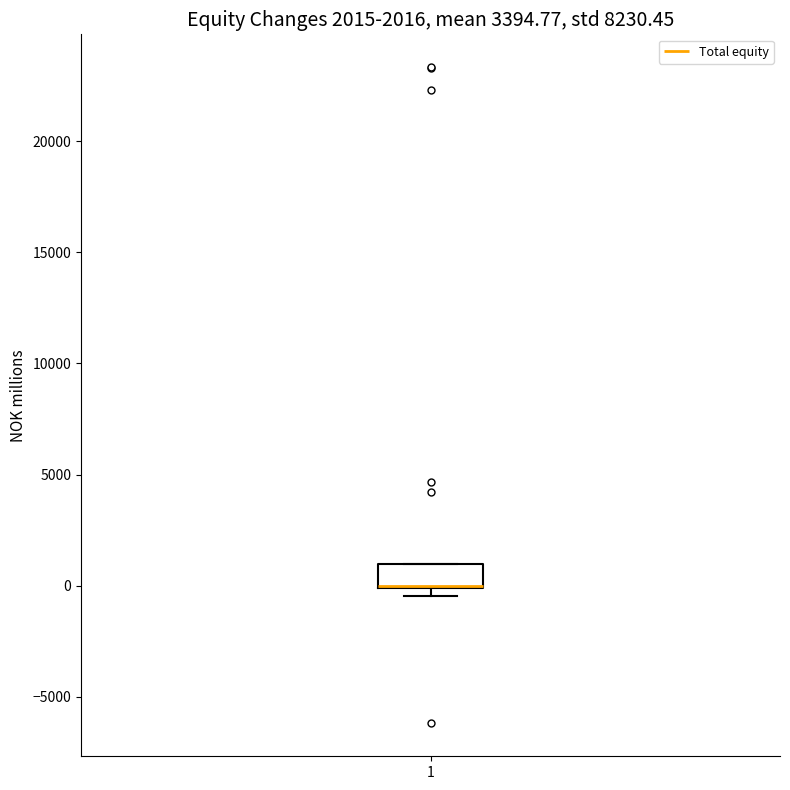

Transcribe this box plot: give where the median line is, the range the box spans, and where the two whiskers end, as read against the y-axis. The values are not printed on the chart, so give them approximately, as read against the axis.

median 0 (drawn on the box's lower edge), box 0 to 1000, whiskers -500 to 1000